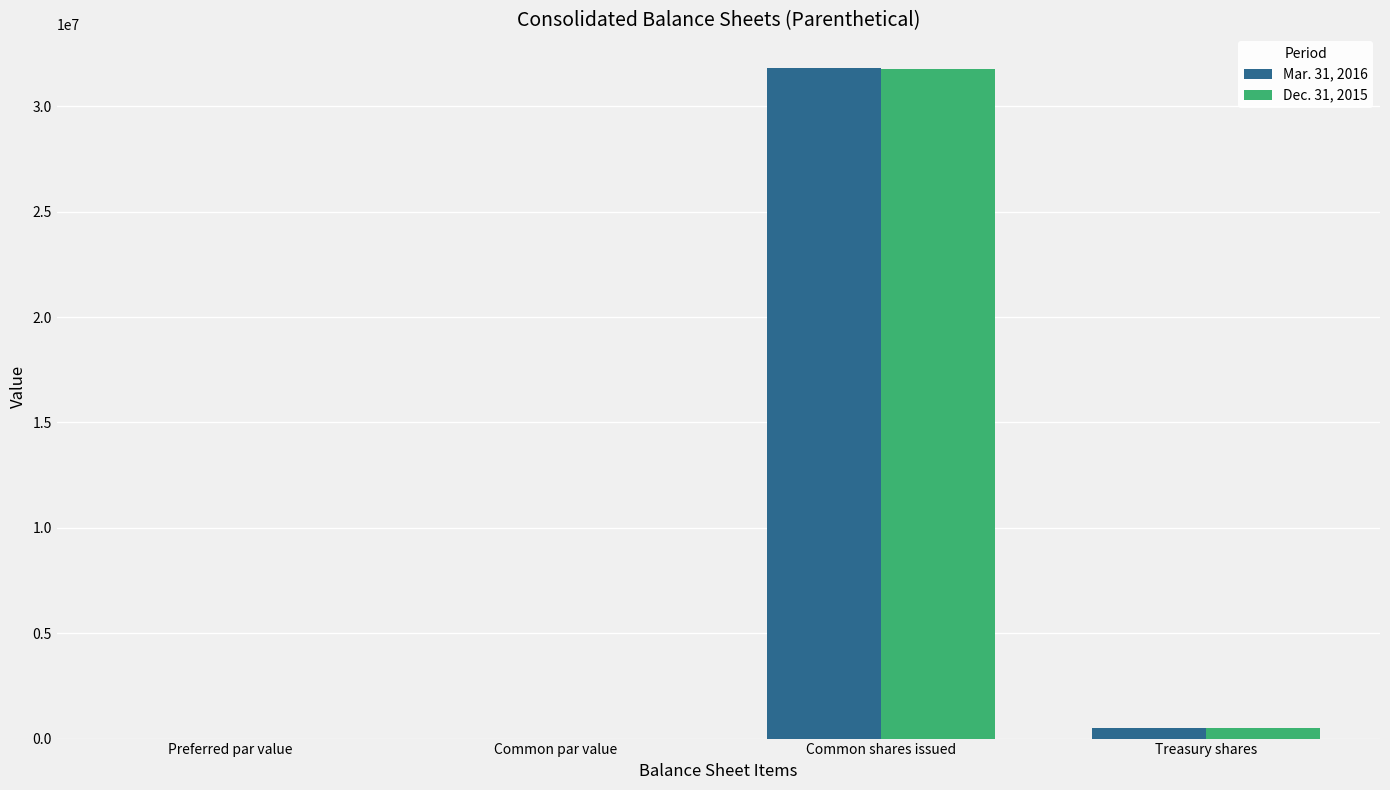

What is the sum of all Mar. 31, 2016 values?

32327000.0